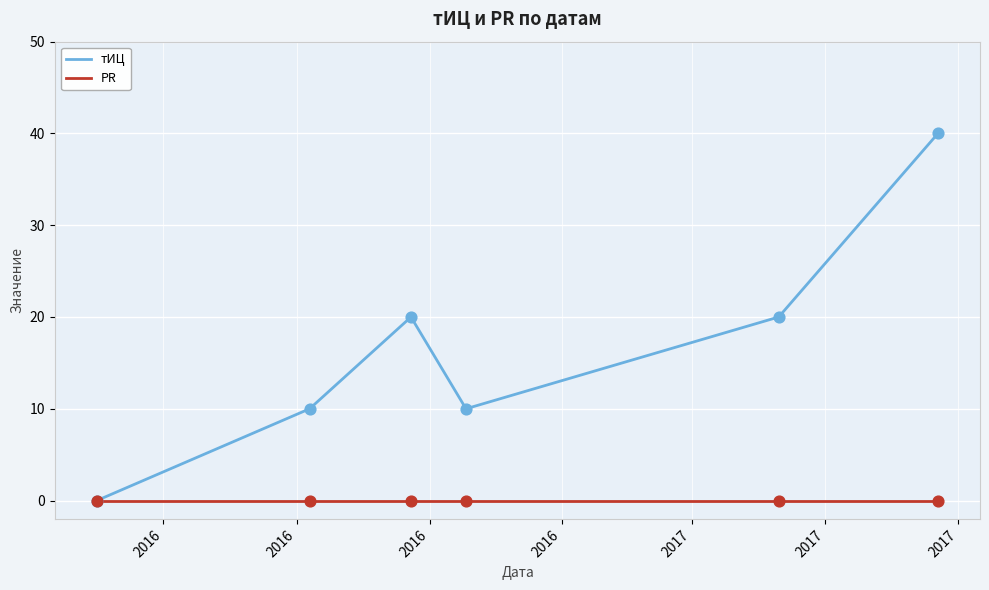

Which series has the largest total across all categories?

тИЦ